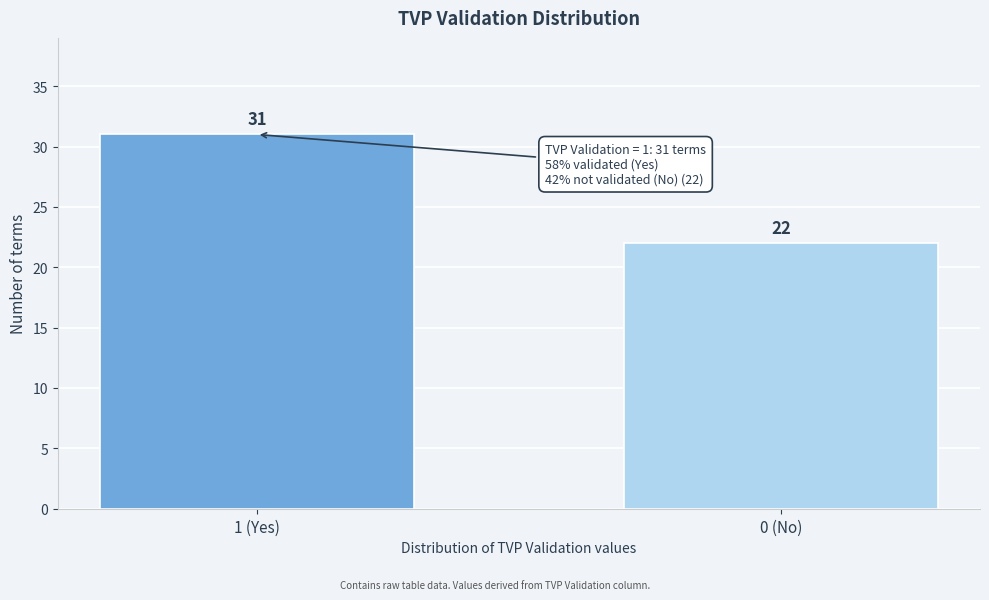

Reading left to right, extract all data points from this chart.

1 (Yes)=31	0 (No)=22